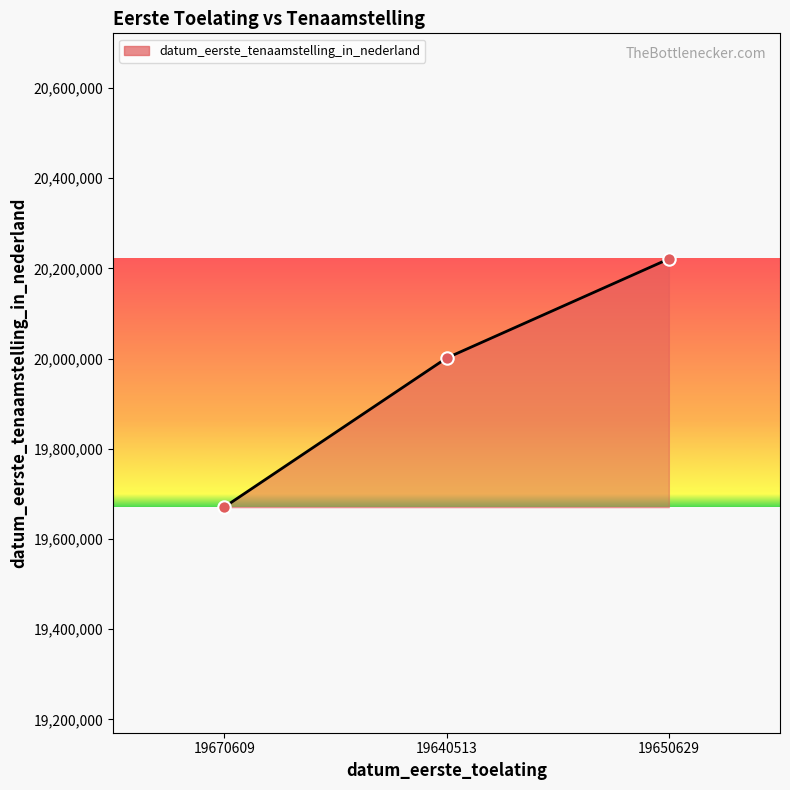

What is the change in value from 19640513 to 19650629?

+219793